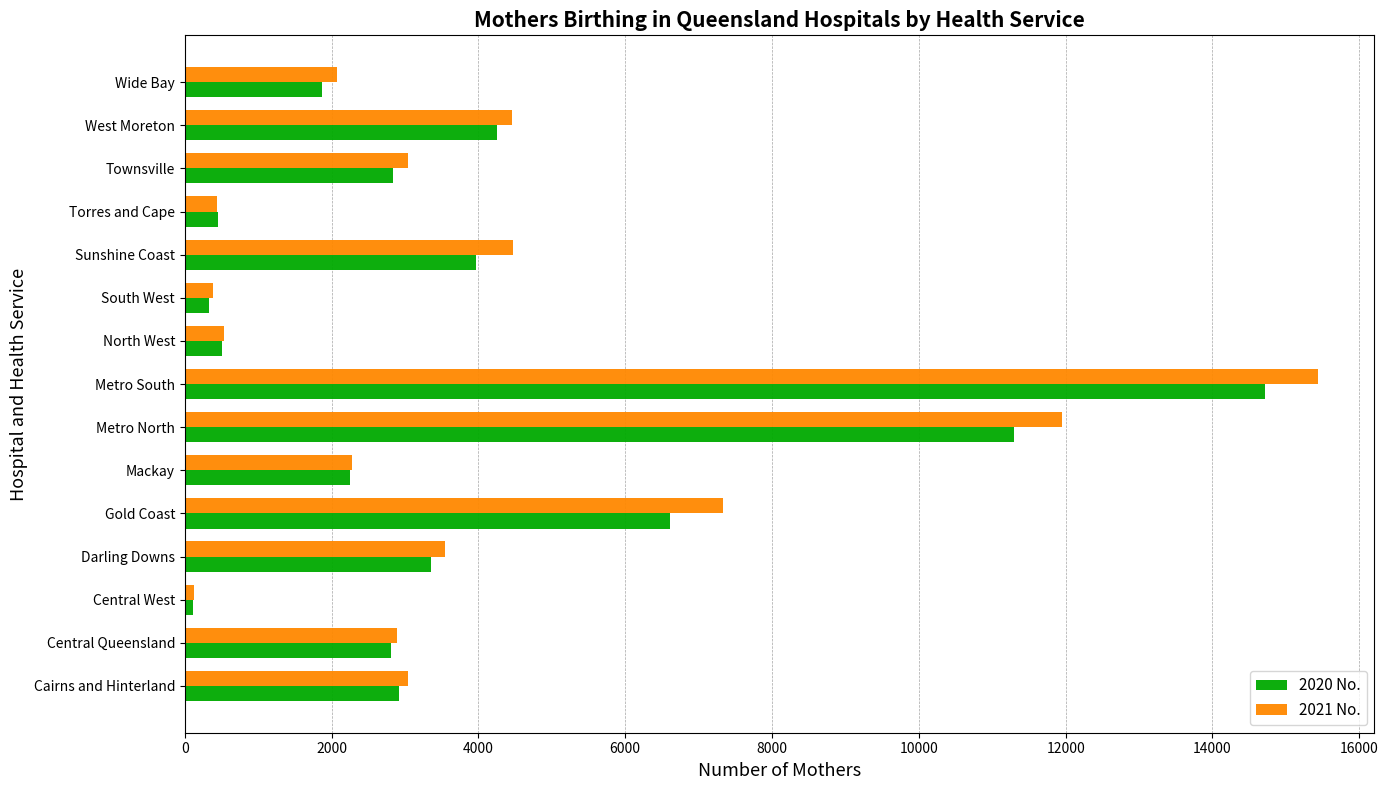

What is the highest value of the 2020 No. series?

14711